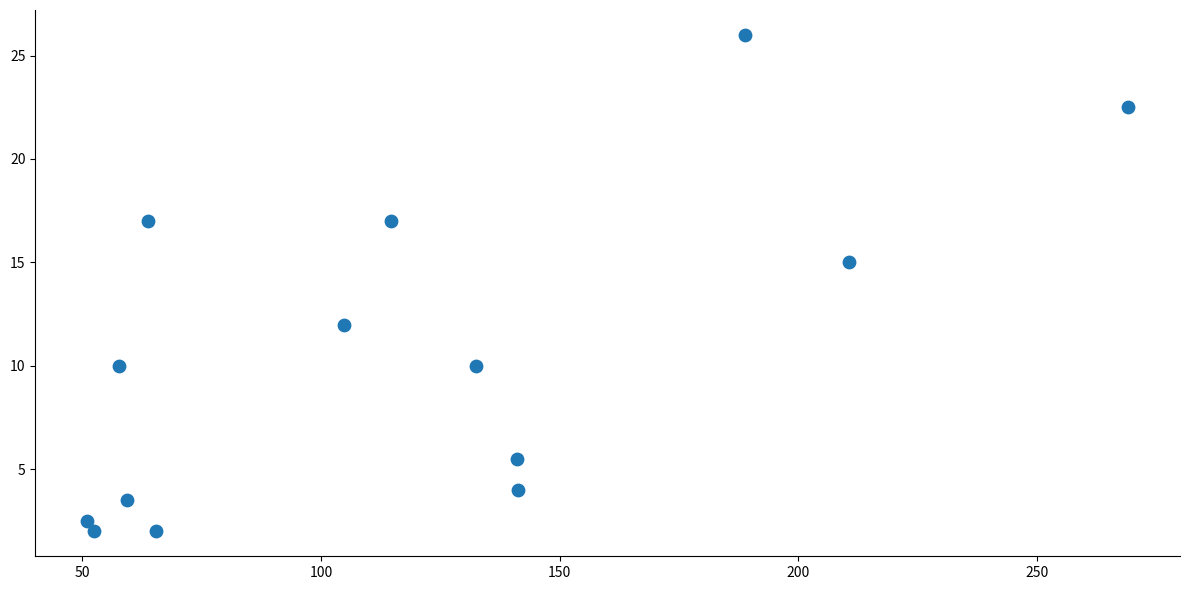

What Y value in the scatter plot is closest to 14?

15.0